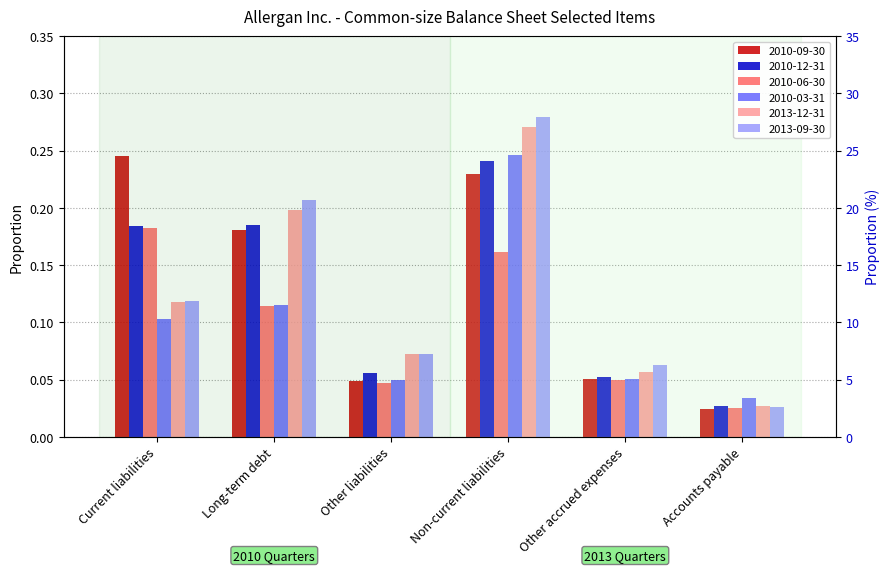

What is the difference between the 2013-12-31 values at Non-current liabilities and Accounts payable?

0.2